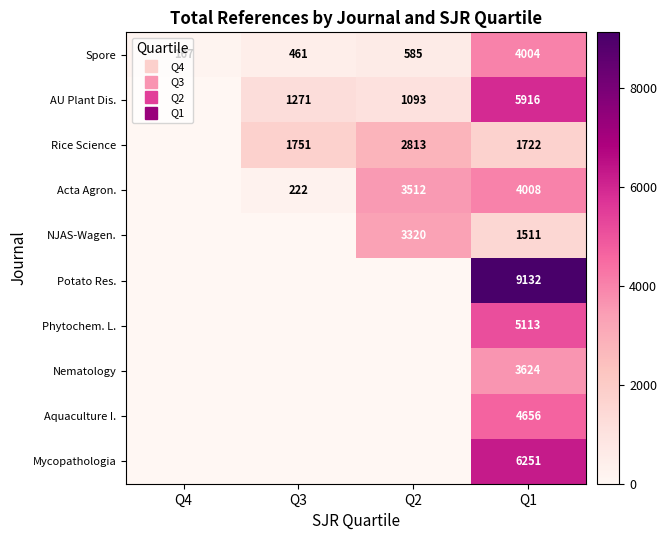

Rank the series at Q4 from lowest to highest value.

AU Plant Dis., Rice Science, Acta Agron., NJAS-Wagen., Potato Res., Phytochem. L., Nematology, Aquaculture I., Mycopathologia, Spore